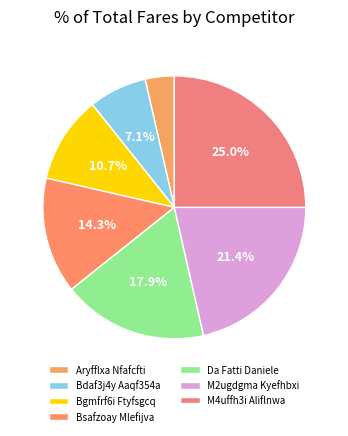

What portion of the pie excludes Da Fatti Daniele?

82.1%